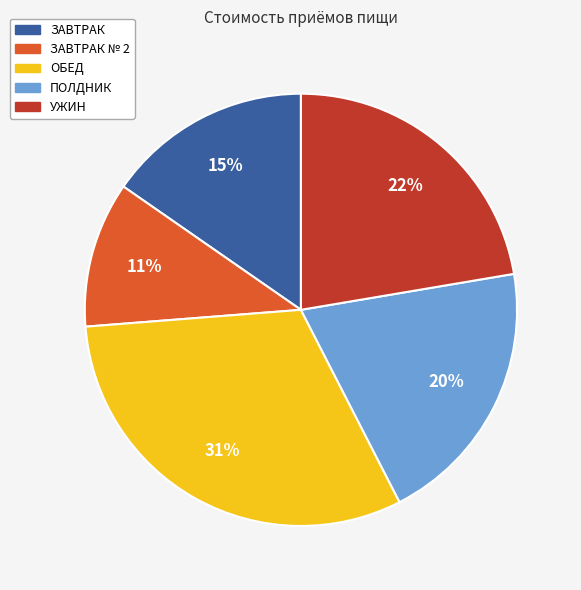

Is there any slice that represents more than half of the pie?

No